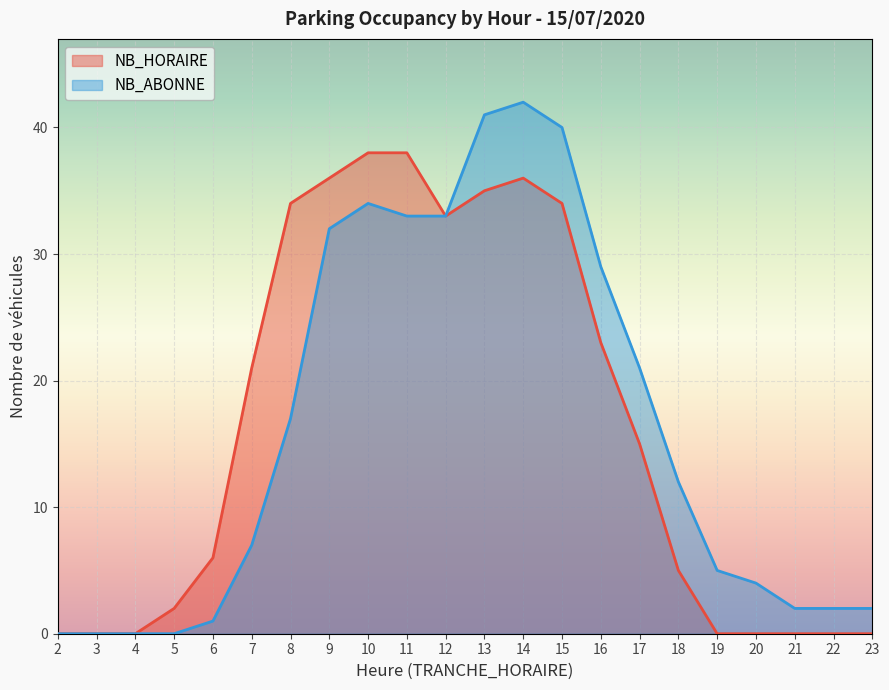

How many interior local valleys does the NB_HORAIRE series have?

1